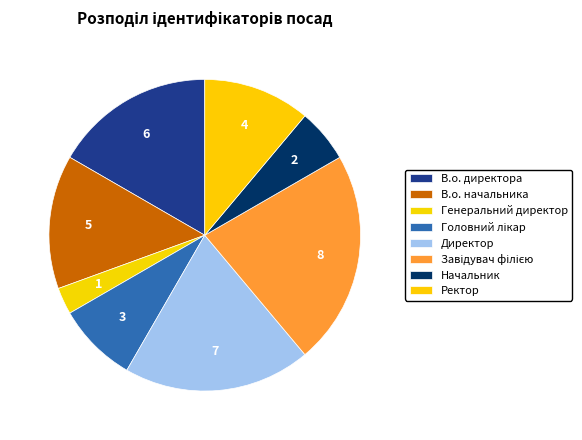

What percentage is the Головний лікар slice, to the nearest percent?

8%